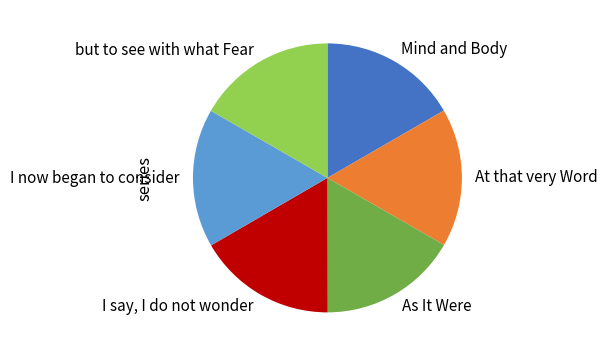

Is it true that Mind and Body is 9% of the pie?

False